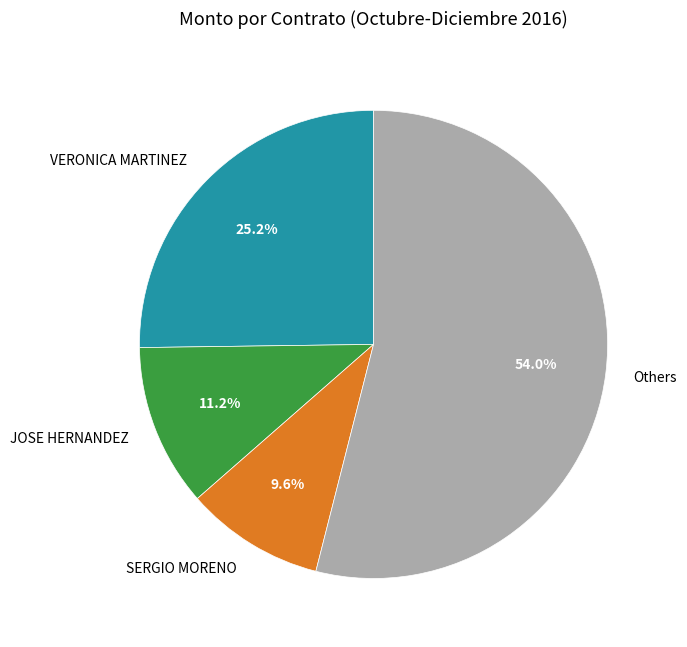

How much of the chart is everything except Others?

46.0%